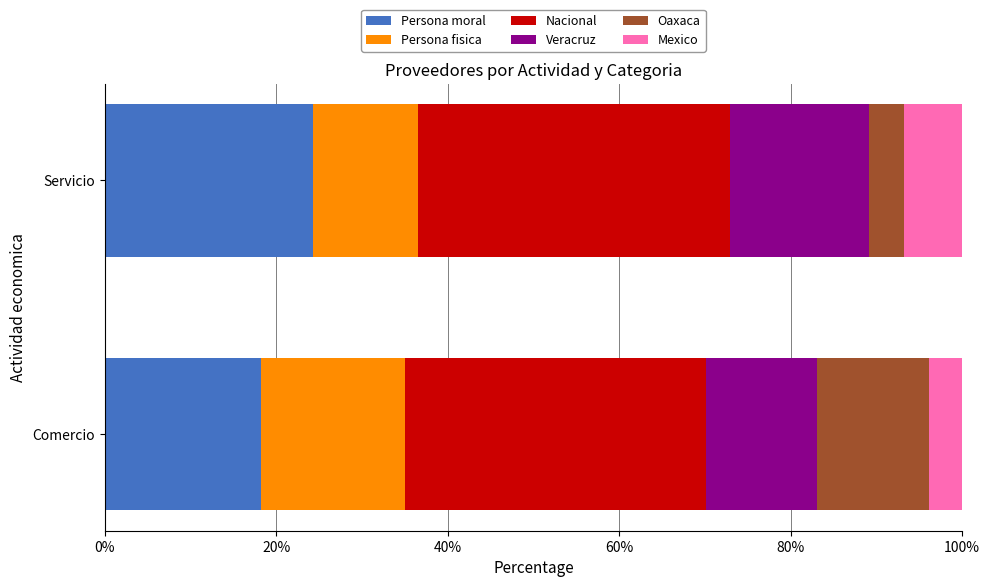

At which label does Persona moral reach its minimum?

Comercio